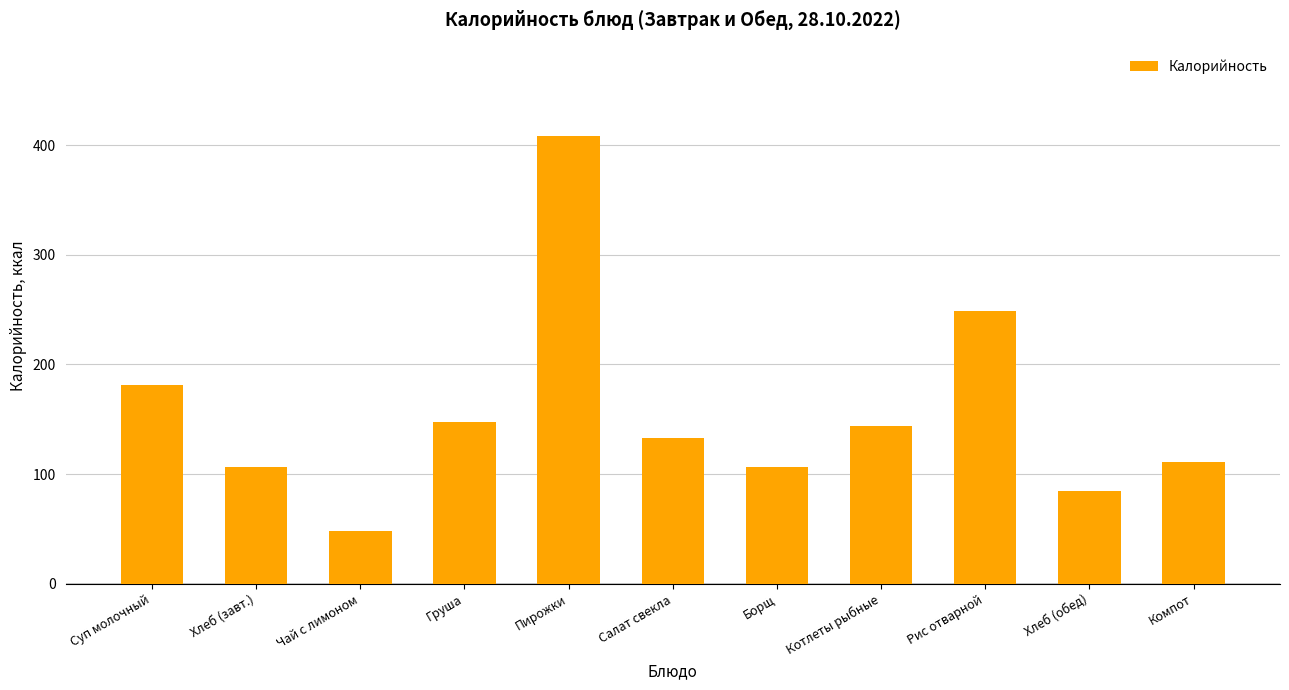

What is the ratio of the value at Чай с лимоном to the value at Борщ?

0.4